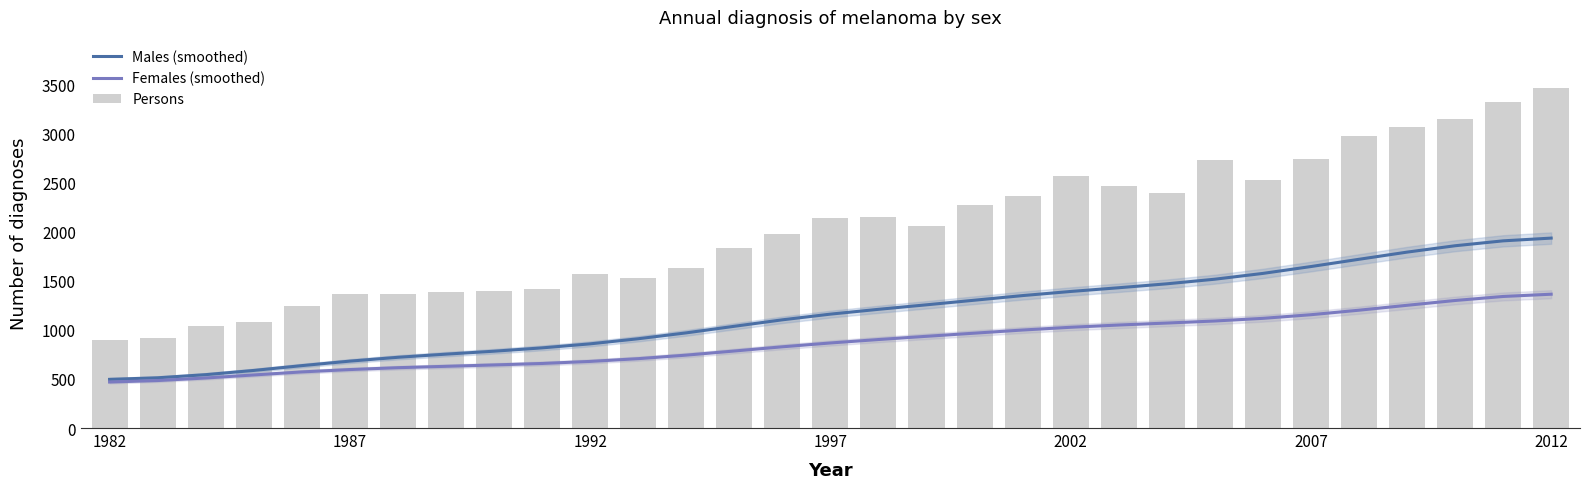

What is the sum of the Males (smoothed) values at 7 and 27?

2546